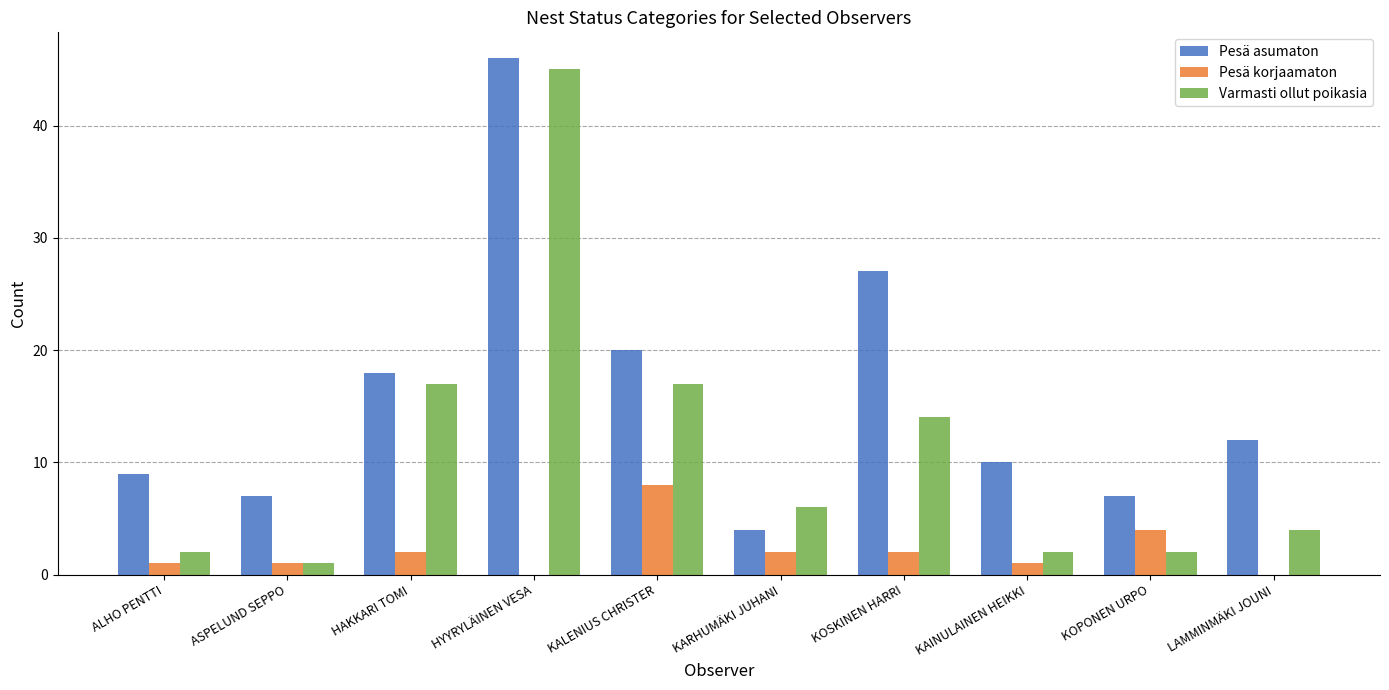

What is the maximum value shown in the chart?

46